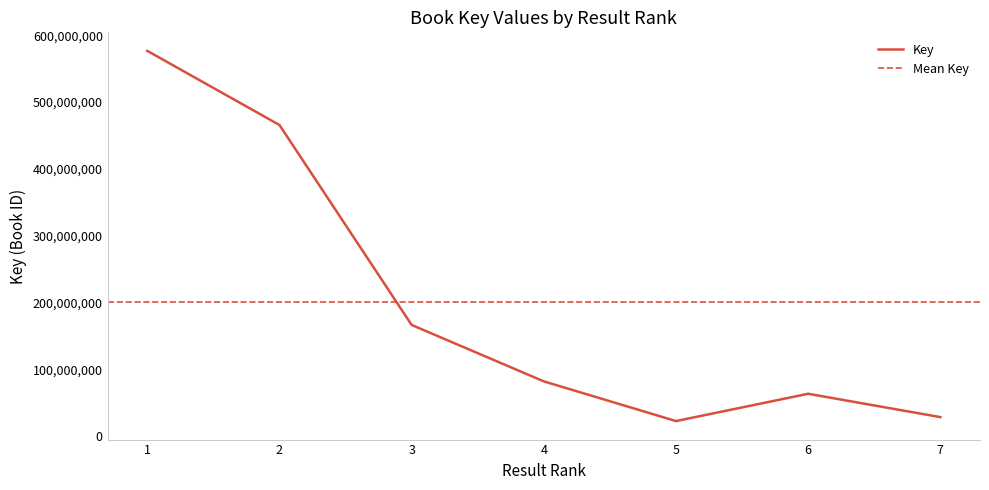

Reading left to right, list all the values displayed in this chart.

1=576610540	2=465628035	3=166421577	4=81972776	5=22565898	6=63420530	7=28502621